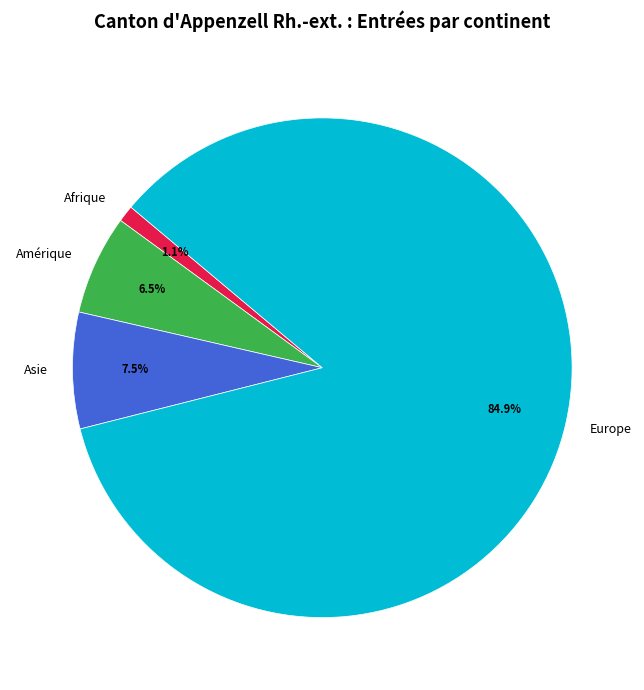

Which slice is the smallest?

Afrique